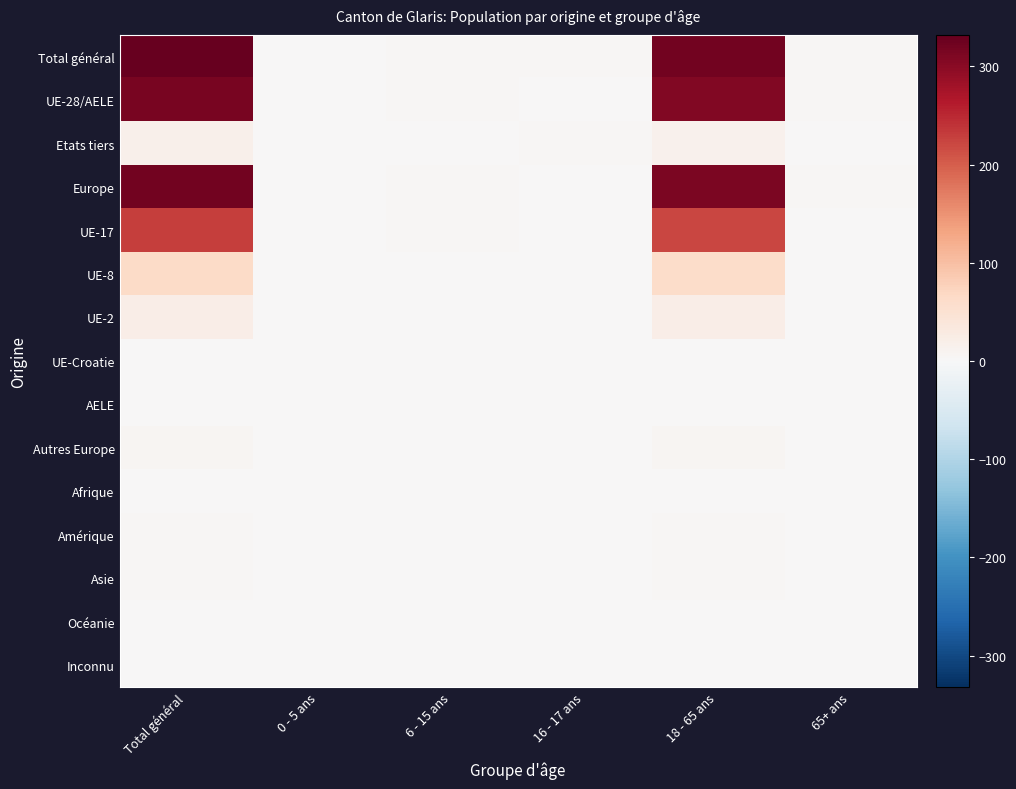

Which series has the widest spread of values?

Total général